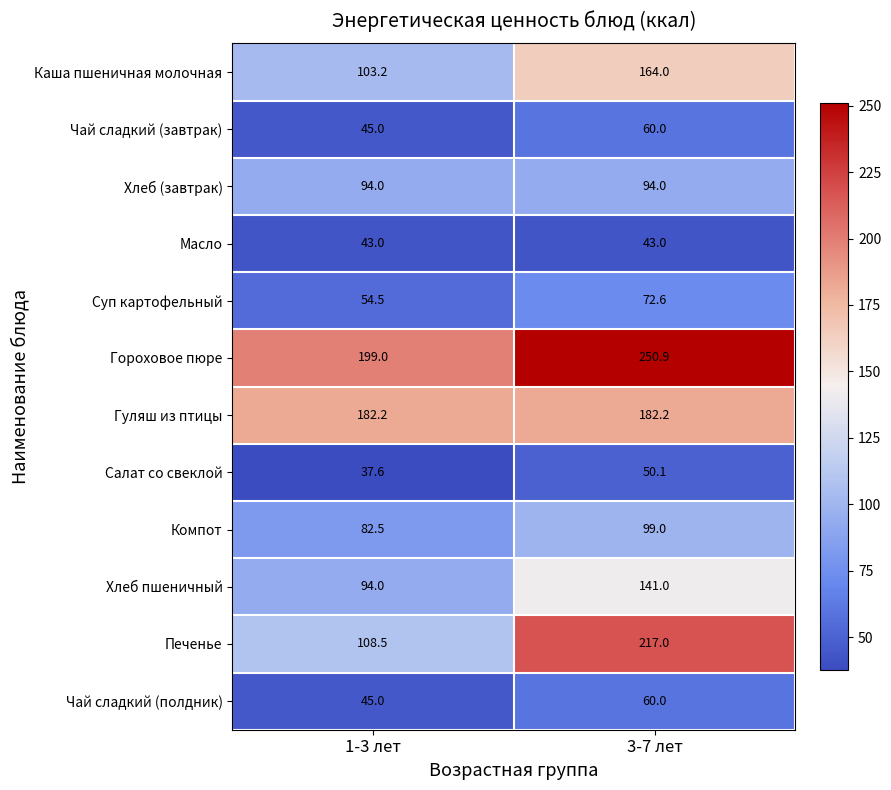

Reading right to left, extract all data points from this chart.

Каша пшеничная молочная: 3-7 лет=164.0	1-3 лет=103.2
Чай сладкий (завтрак): 3-7 лет=60.0	1-3 лет=45.0
Хлеб (завтрак): 3-7 лет=94.0	1-3 лет=94.0
Масло: 3-7 лет=43.0	1-3 лет=43.0
Суп картофельный: 3-7 лет=72.6	1-3 лет=54.5
Гороховое пюре: 3-7 лет=250.9	1-3 лет=199.0
Гуляш из птицы: 3-7 лет=182.2	1-3 лет=182.2
Салат со свеклой: 3-7 лет=50.1	1-3 лет=37.6
Компот: 3-7 лет=99.0	1-3 лет=82.5
Хлеб пшеничный: 3-7 лет=141.0	1-3 лет=94.0
Печенье: 3-7 лет=217.0	1-3 лет=108.5
Чай сладкий (полдник): 3-7 лет=60.0	1-3 лет=45.0